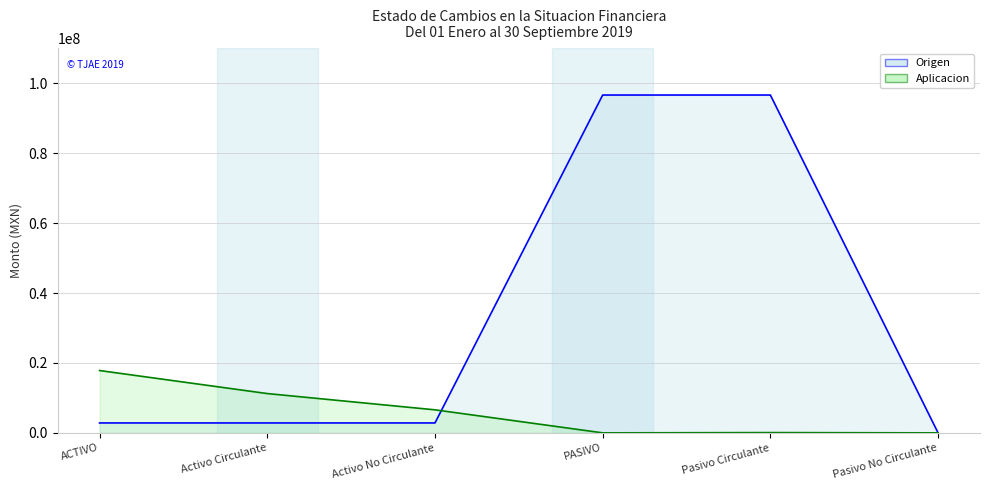

True or false: Origen has more than 0 points higher than both neighbors.

False